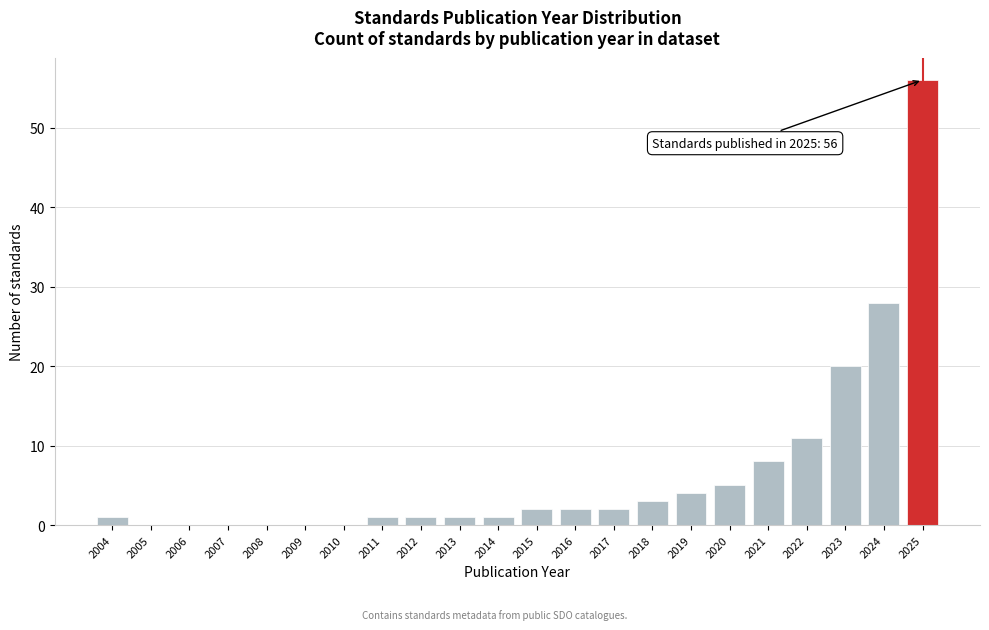

Reading left to right, transcribe all the data shown in this chart.

2004=1	2005=0	2006=0	2007=0	2008=0	2009=0	2010=0	2011=1	2012=1	2013=1	2014=1	2015=2	2016=2	2017=2	2018=3	2019=4	2020=5	2021=8	2022=11	2023=20	2024=28	2025=56